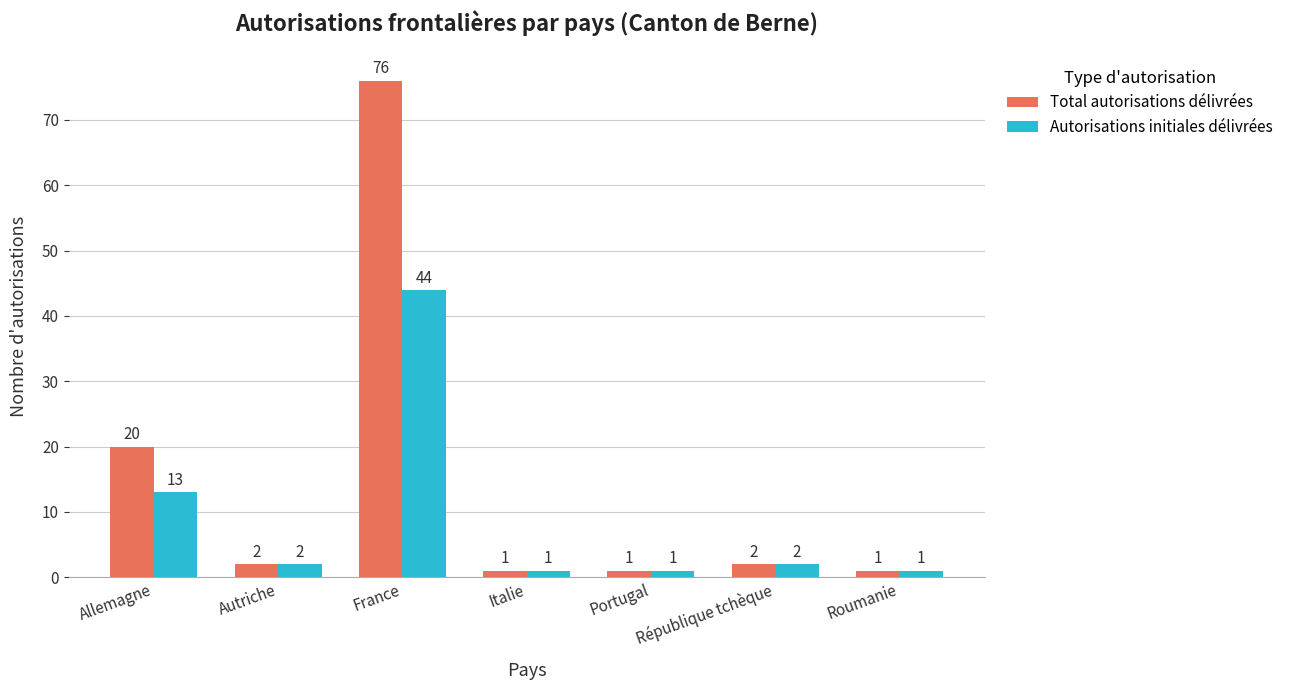

Reading left to right, transcribe all the data shown in this chart.

Total autorisations délivrées: Allemagne=20	Autriche=2	France=76	Italie=1	Portugal=1	République tchèque=2	Roumanie=1
Autorisations initiales délivrées: Allemagne=13	Autriche=2	France=44	Italie=1	Portugal=1	République tchèque=2	Roumanie=1